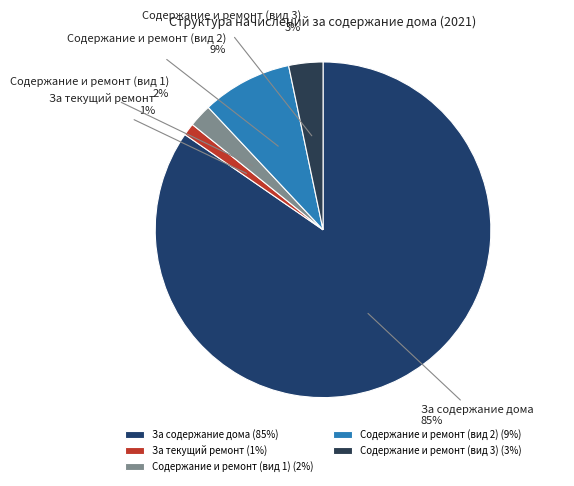

Is the sum of За содержание дома and Содержание и ремонт (вид 1) greater than half?

Yes